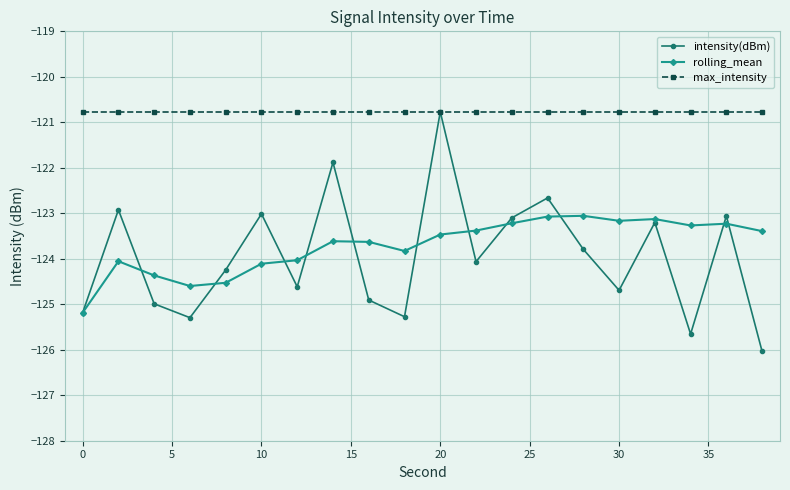

What is the maximum value for intensity(dBm)?

-120.8